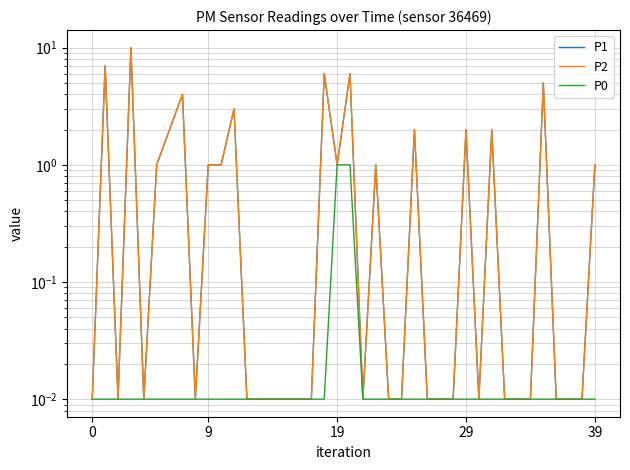

Is it true that P2 equals 0.0 at 21?

True